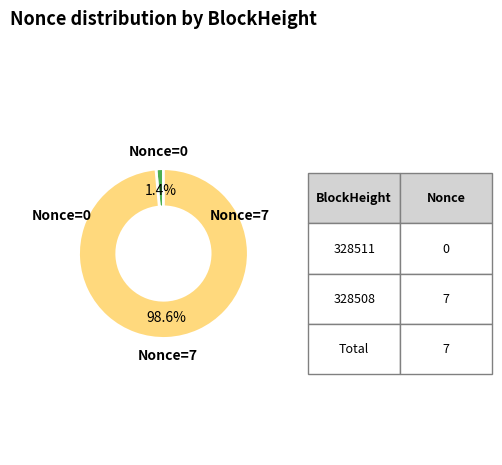

Is there a majority slice in this chart?

Yes